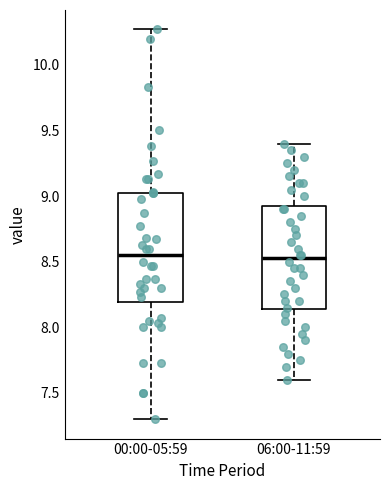

Reading left to right, transcribe this box plot: for each box, give where its median line is, the range the box spans, and where its two whiskers end, as read against the y-axis. The values are not printed on the chart, so give them approximately, as read against the axis.

00:00-05:59: median 8.55, box 8.20 to 9.00, whiskers 7.30 to 10.25
06:00-11:59: median 8.55, box 8.15 to 8.95, whiskers 7.60 to 9.40